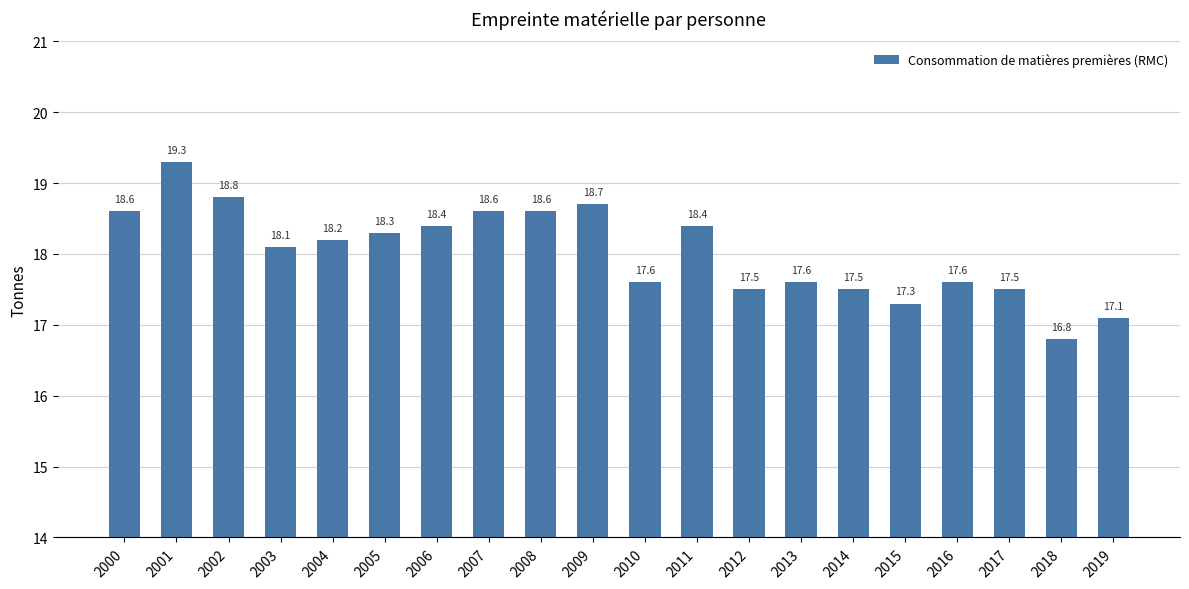

What is the difference between the second highest and second lowest values?

1.7